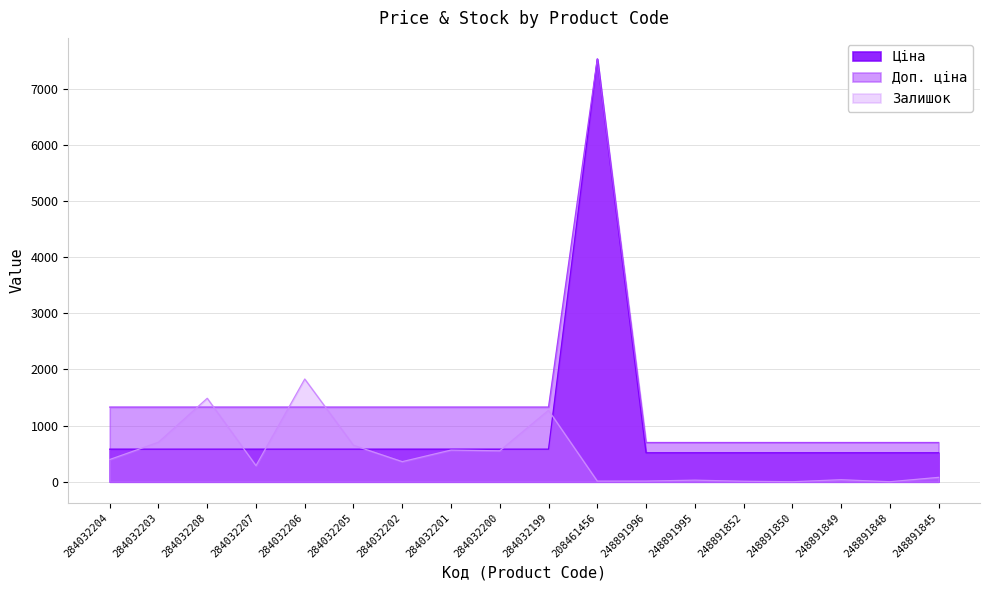

How many distinct data groups are displayed?

3